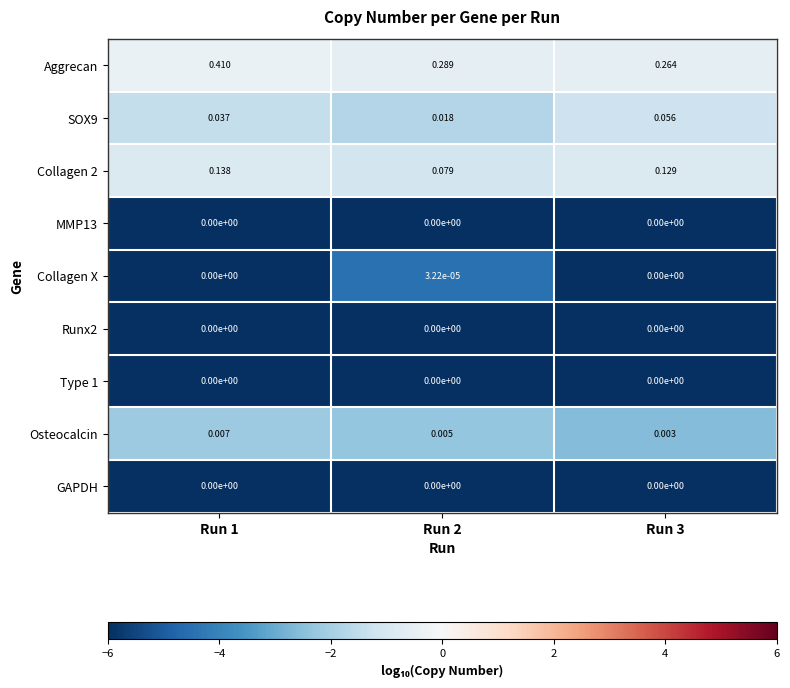

Which series has the largest total across all categories?

Aggrecan